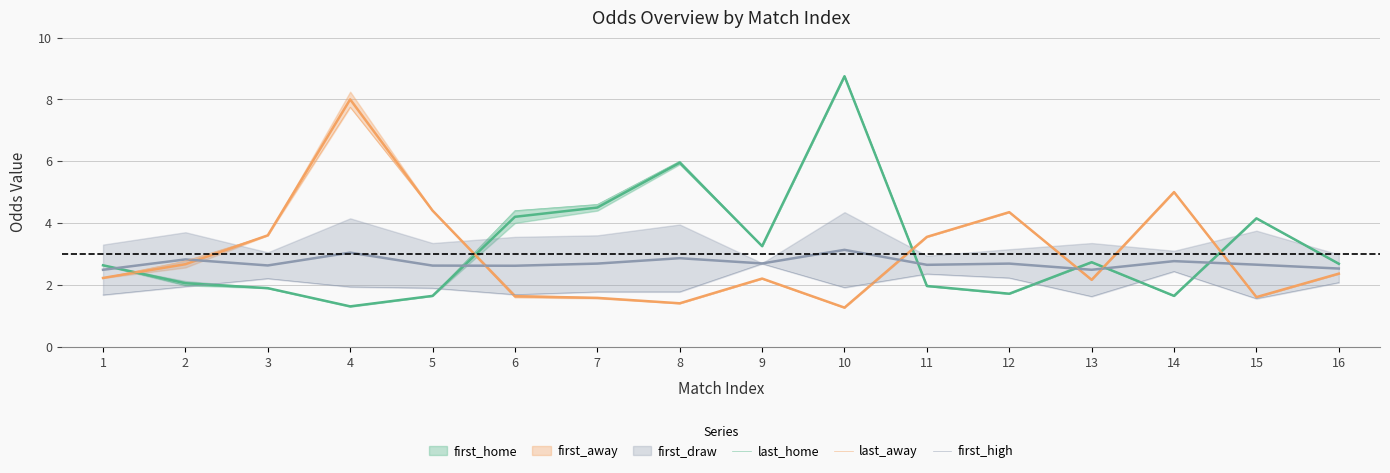

True or false: first_high has a value of 1.8 at 7.

True